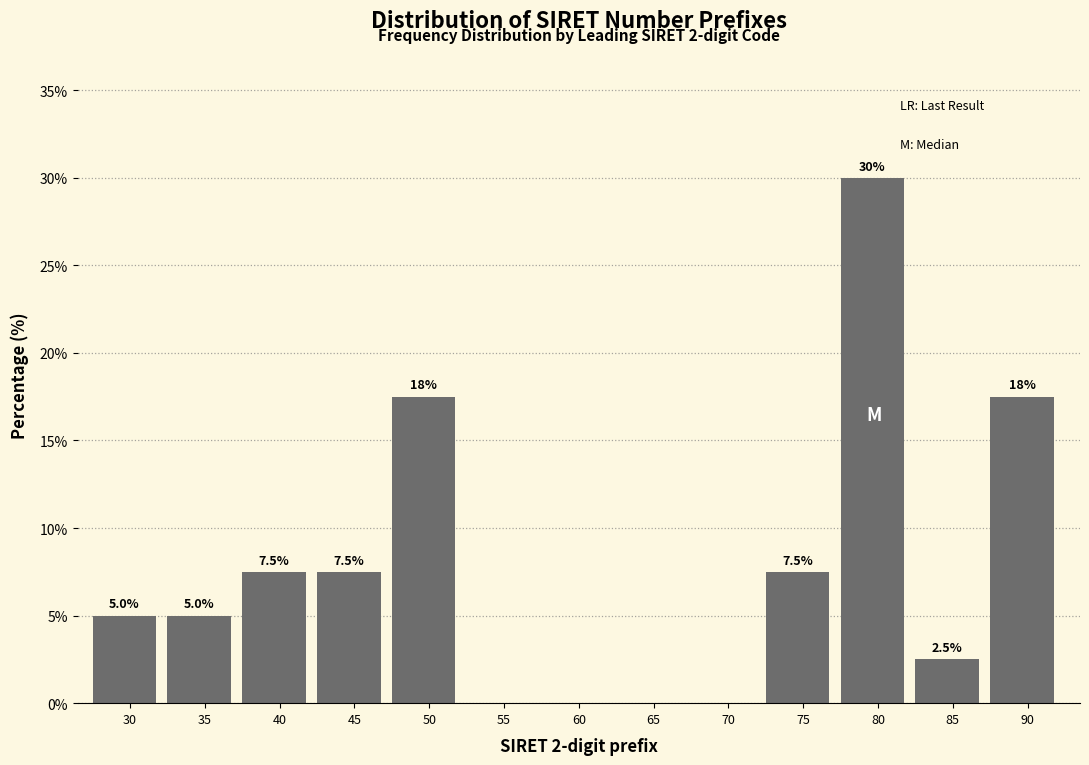

Reading left to right, transcribe all the data shown in this chart.

30=5.0	35=5.0	40=7.5	45=7.5	50=17.5	55=0.0	60=0.0	65=0.0	70=0.0	75=7.5	80=30.0	85=2.5	90=17.5